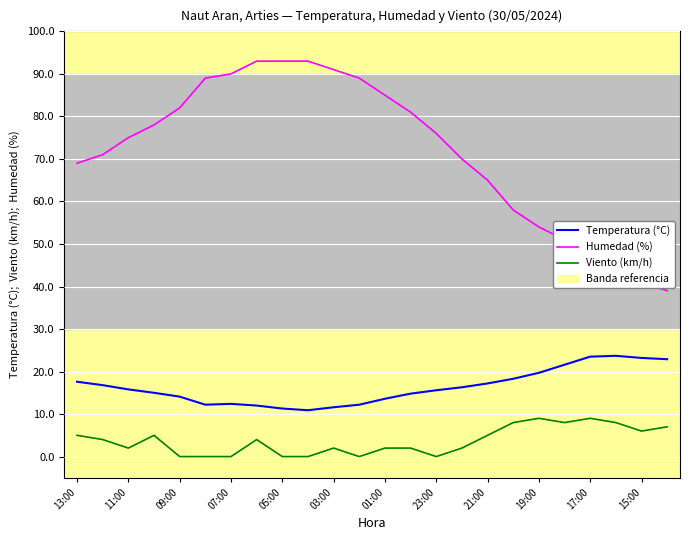

Which series has the largest range (max minus min)?

Humedad (%)